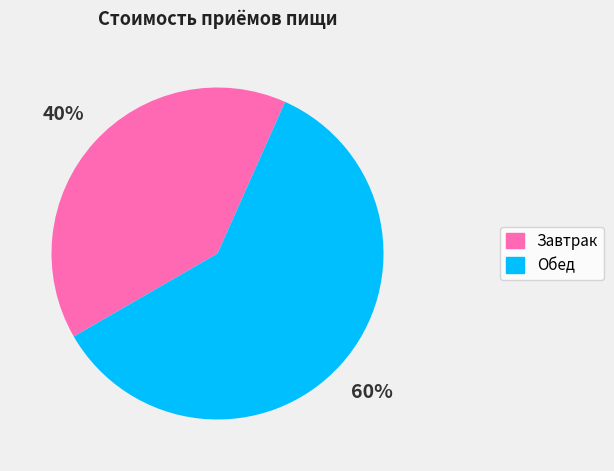

How many segments does this pie chart have?

2